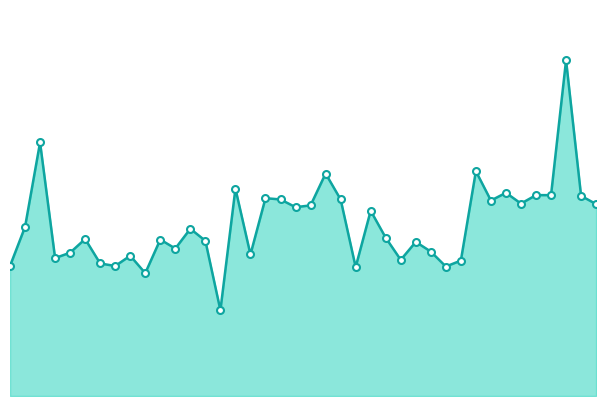

Between 10 and 16, which series saw the biggest shift?

P1_line